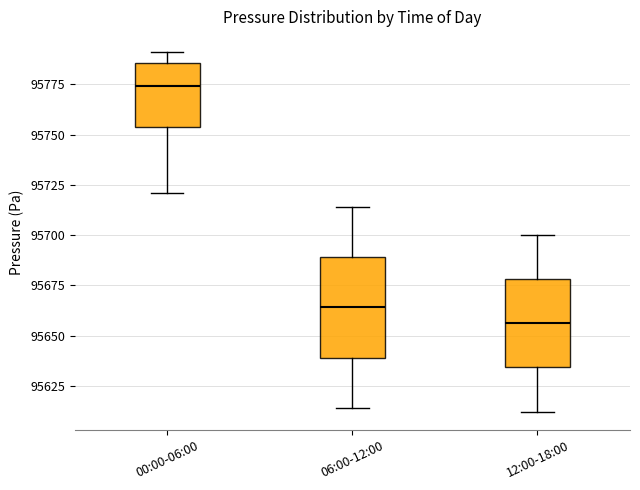

Where does the median line of the box for 00:00-06:00 sit on the y-axis? The values are not printed on the chart, so give them approximately, as read against the axis.

95775